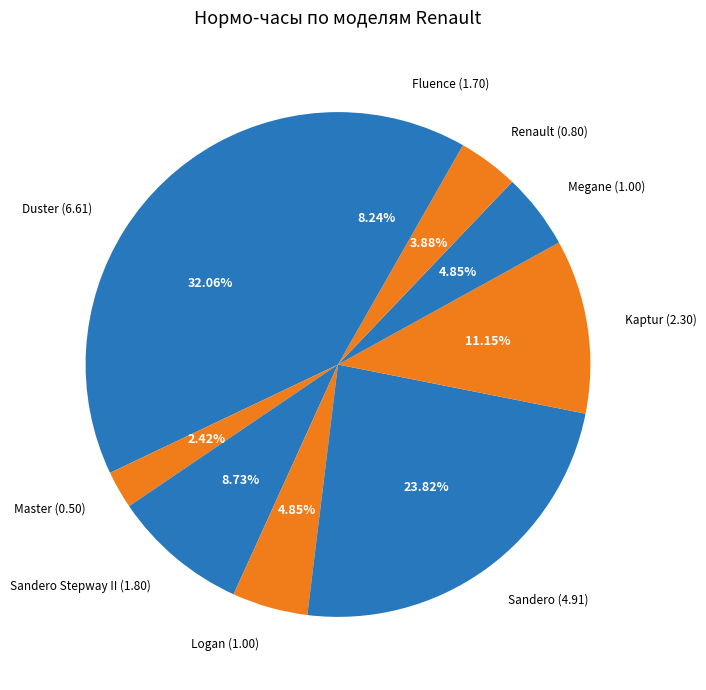

Count the number of slices in the pie.

9